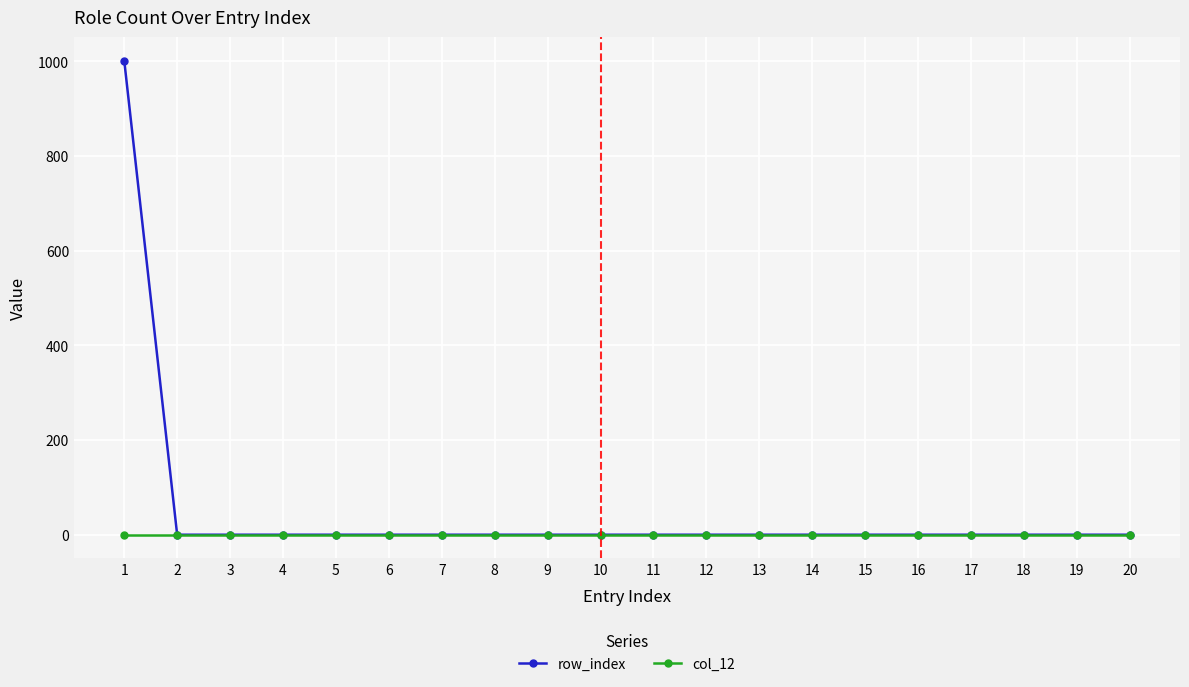

Which series has the largest range (max minus min)?

row_index